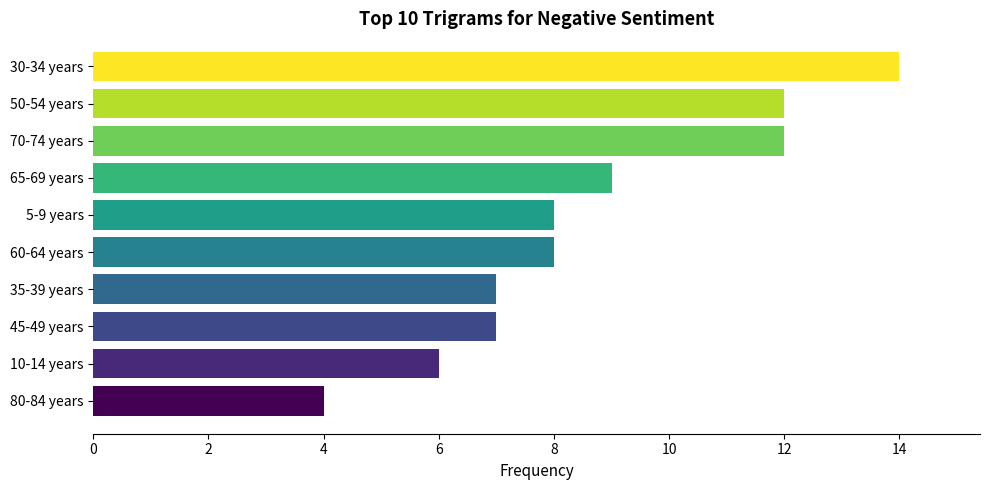

Reading top to bottom, transcribe all the data shown in this chart.

30-34 years=14	50-54 years=12	70-74 years=12	65-69 years=9	5-9 years=8	60-64 years=8	35-39 years=7	45-49 years=7	10-14 years=6	80-84 years=4